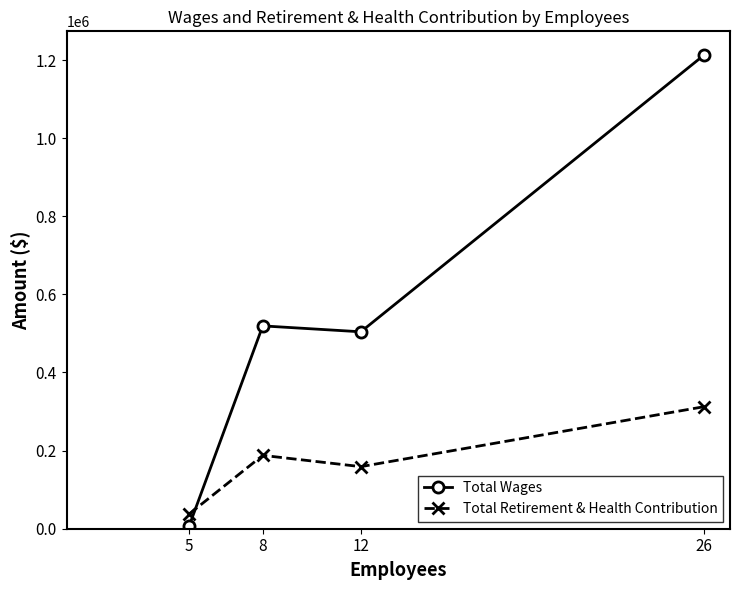

Which series ends up on top after the final intersection of Total Retirement & Health Contribution and Total Wages?

Total Wages